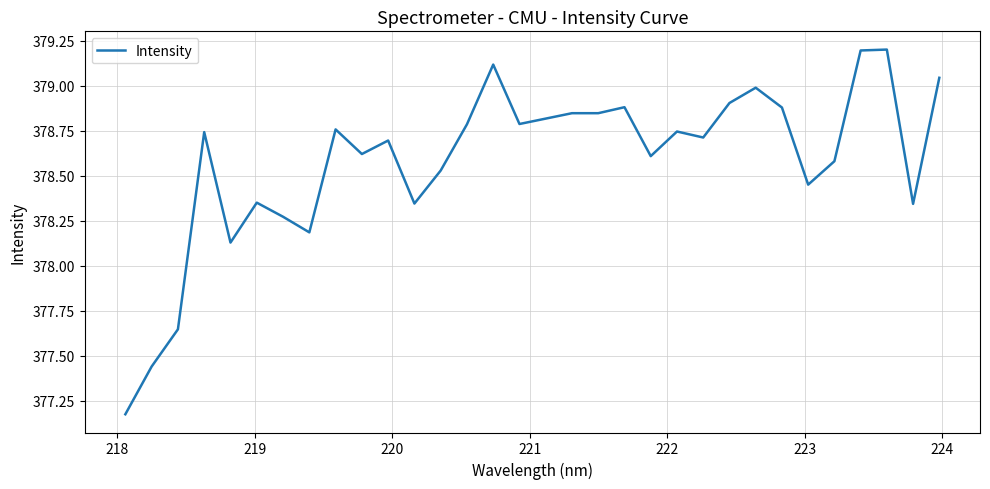

What is the maximum value shown in the chart?

379.2